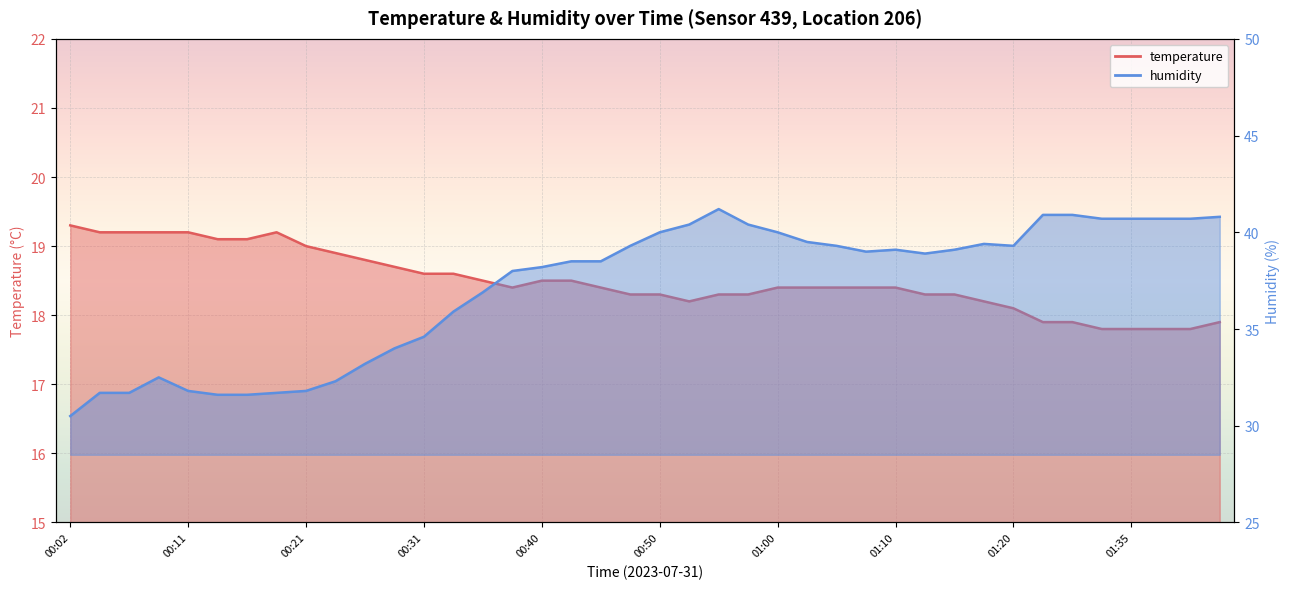

True or false: temperature and humidity cross at least once.

False